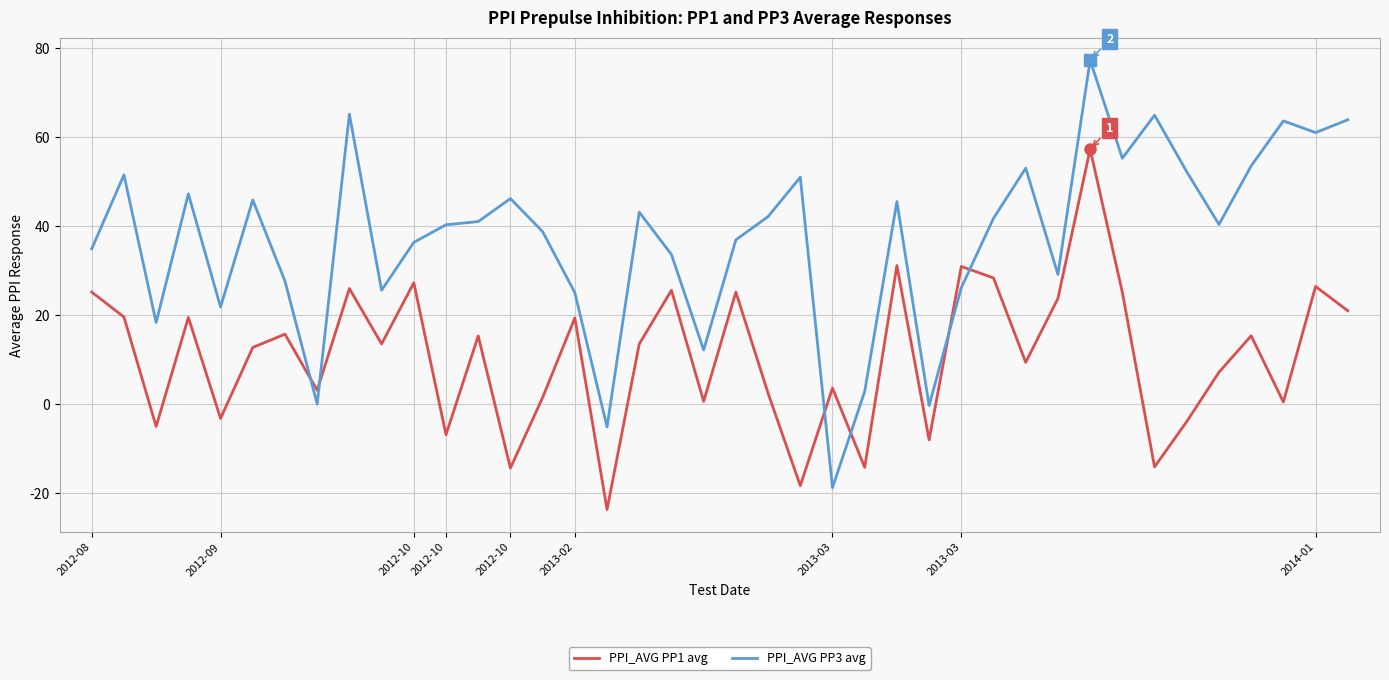

What is the difference between the maximum and minimum values in the PPI_AVG PP1 avg series?

81.0